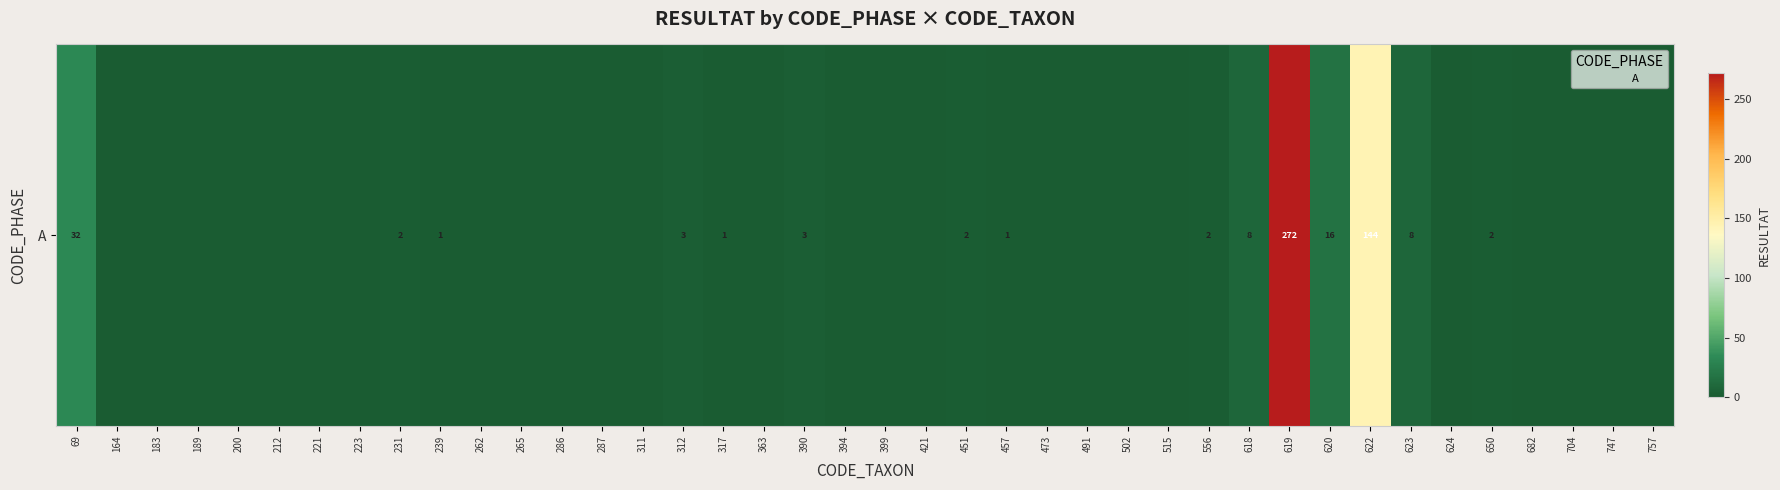

Between 556 and 757, which is larger?

556